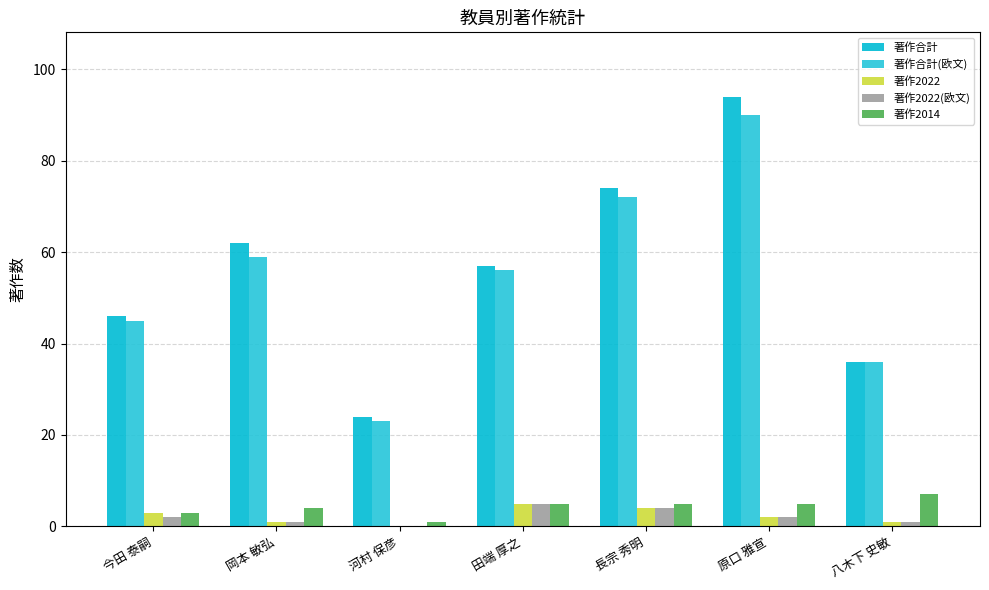

Which series has the largest range (max minus min)?

著作合計